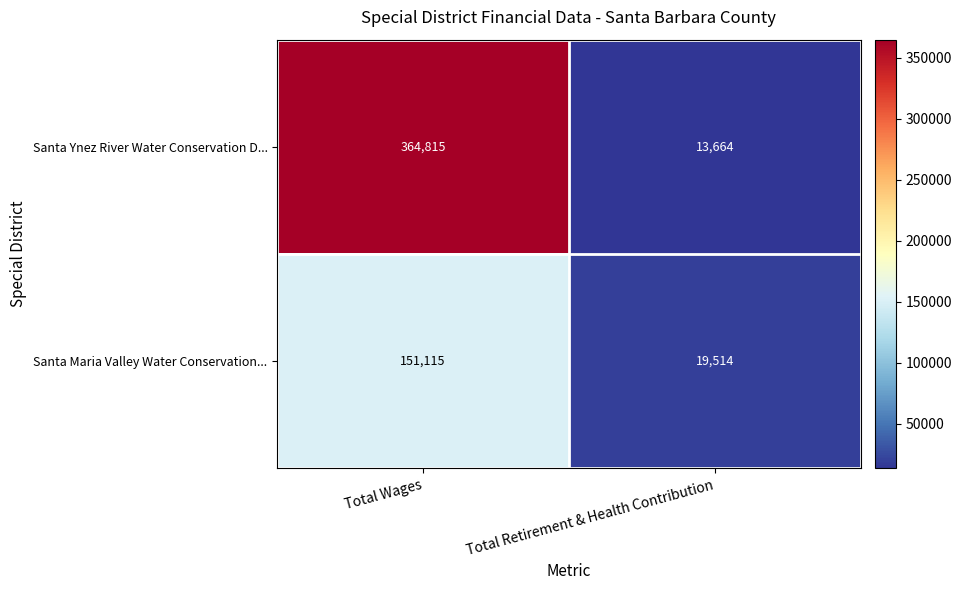

Which category has the lowest value across all series?

Total Retirement & Health Contribution